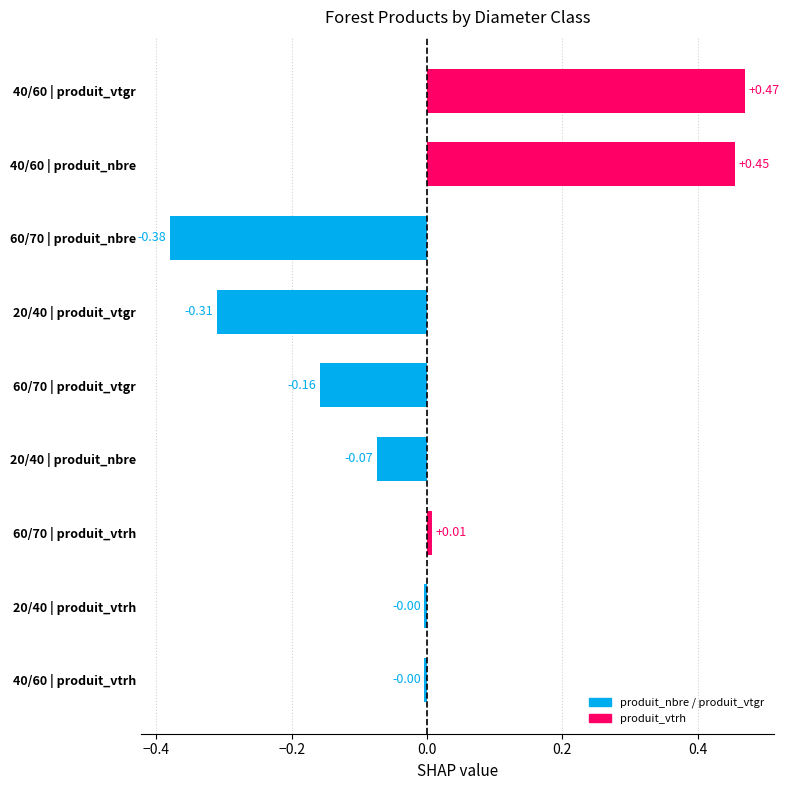

Are the bars grouped side by side (vs. stacked)?

No